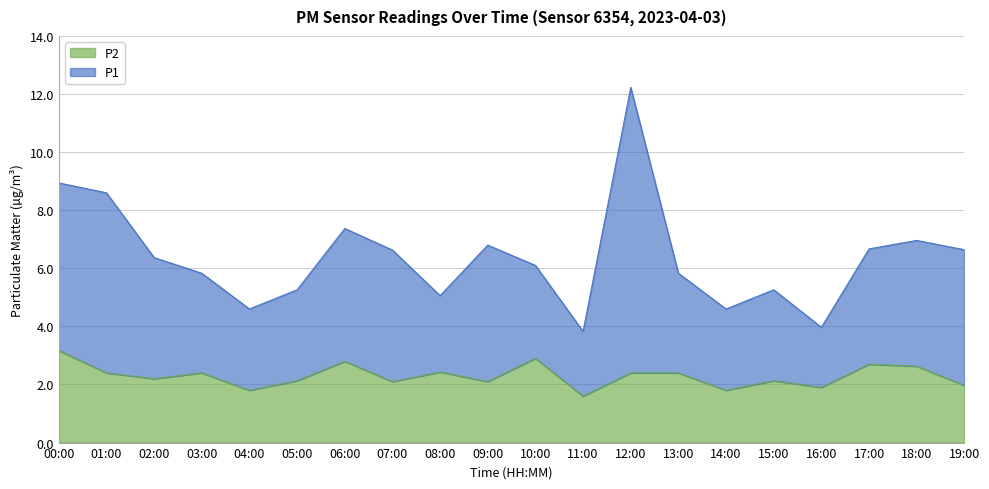

At which category does P2 reach its first local peak?

03:00